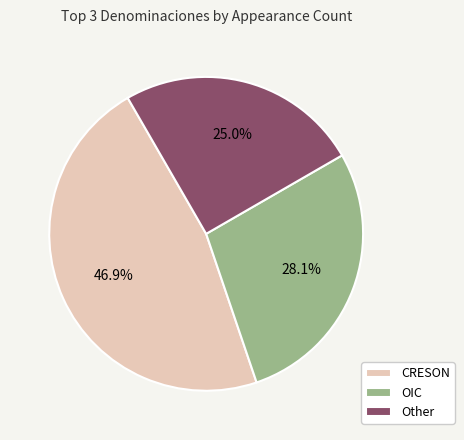

Which has a higher value, CRESON or Other?

CRESON